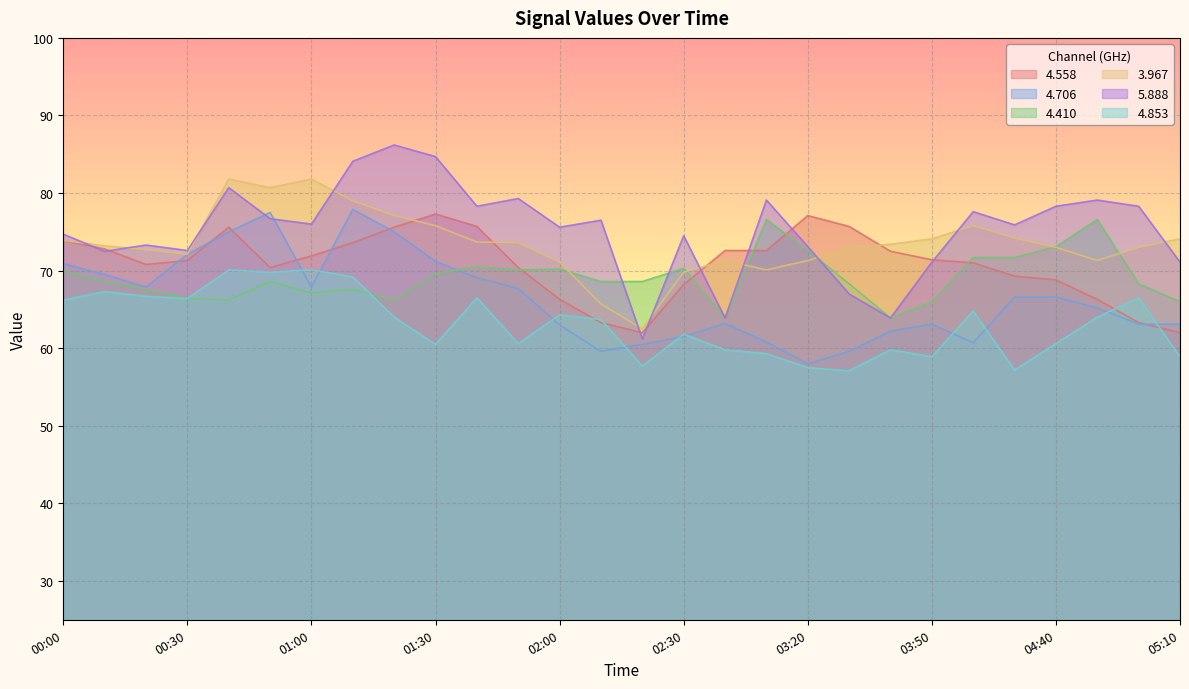

How many data points does each series have?

28